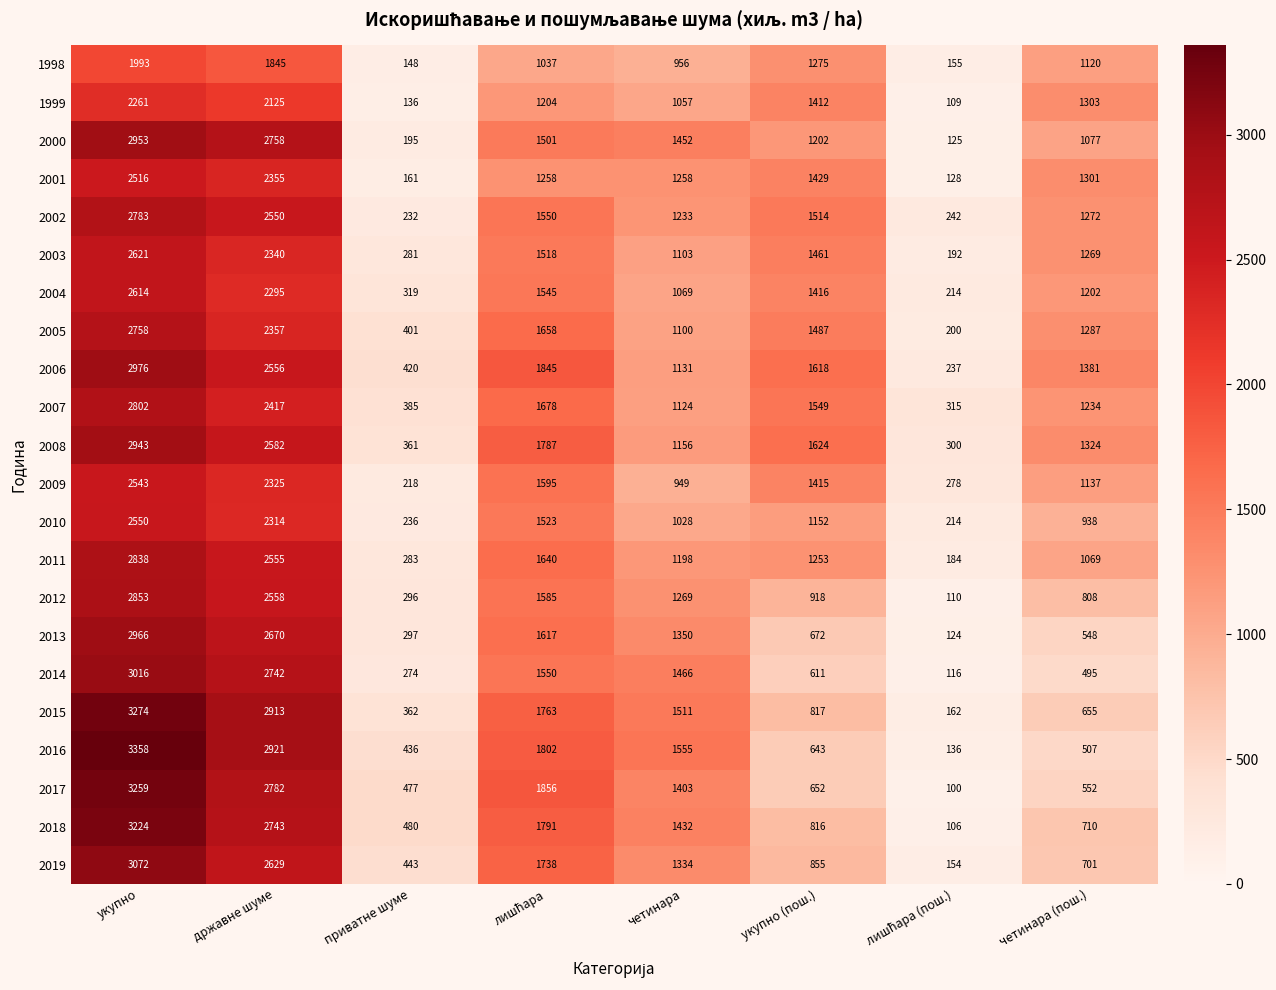

Where is 2007 nearest to the value 1558?

укупно (пош.)